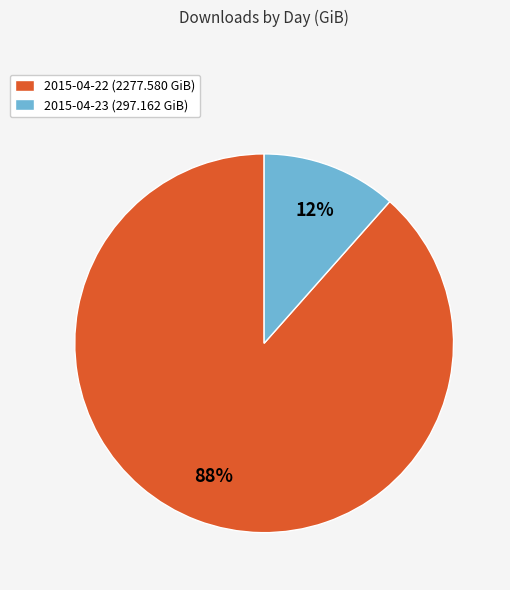

Is there any slice that represents more than half of the pie?

Yes